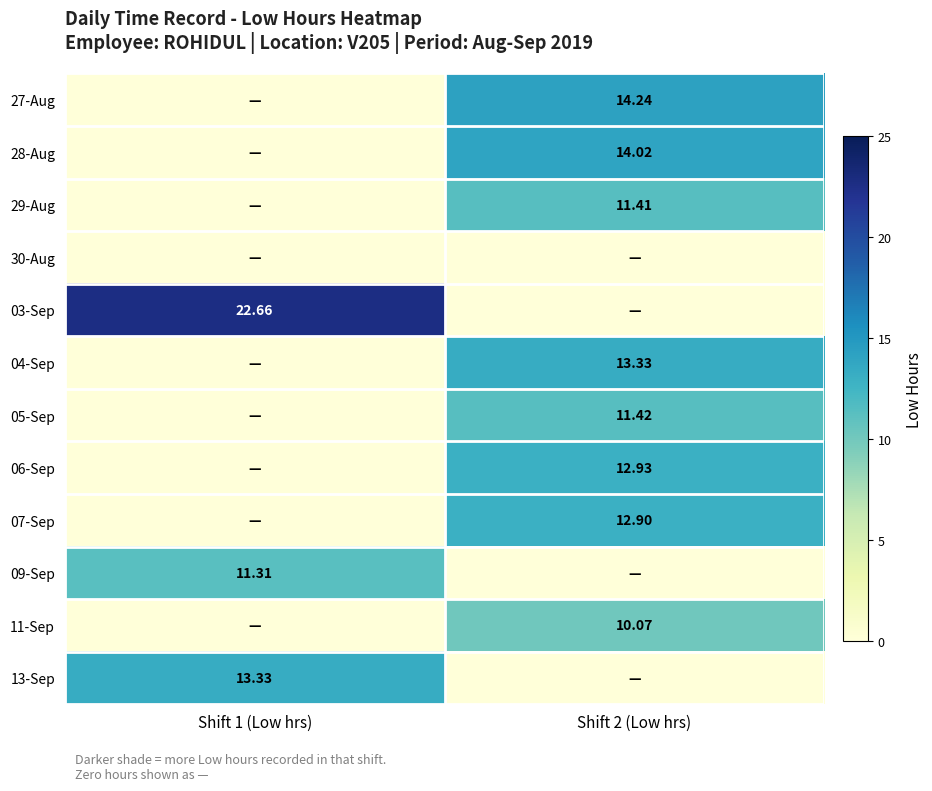

The 28-Aug series shows 3.9 at Shift 2 (Low hrs). True or false?

False